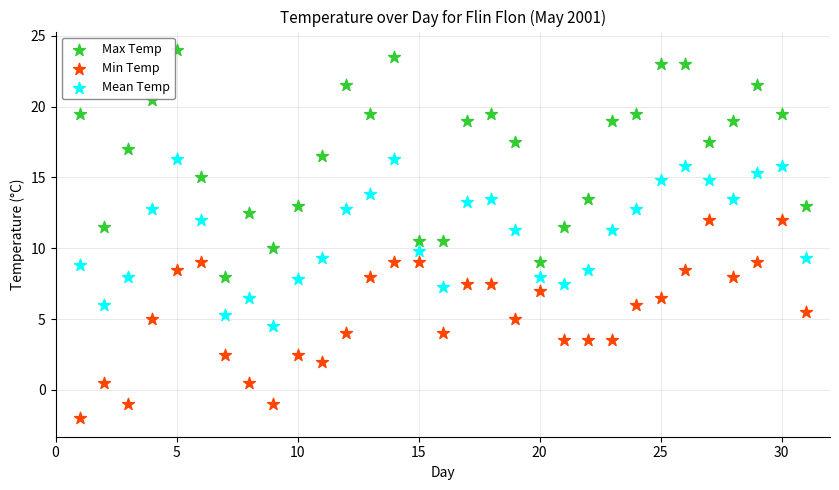

Across all data points, what is the range of X values (max minus min)?

30.0